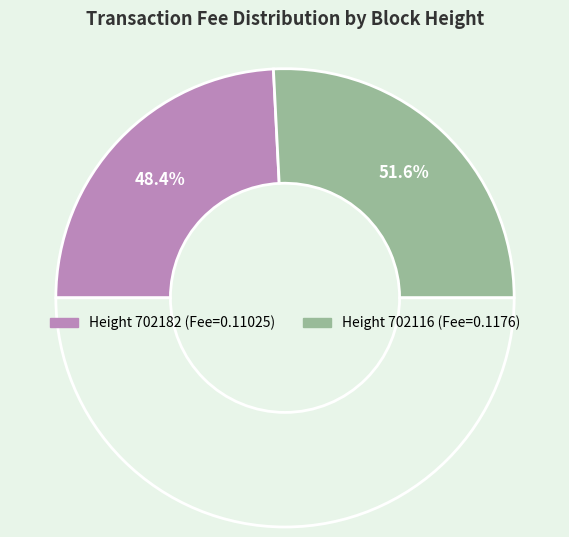

To the nearest percent, what is the difference between the largest and smallest slice percentages?

3%